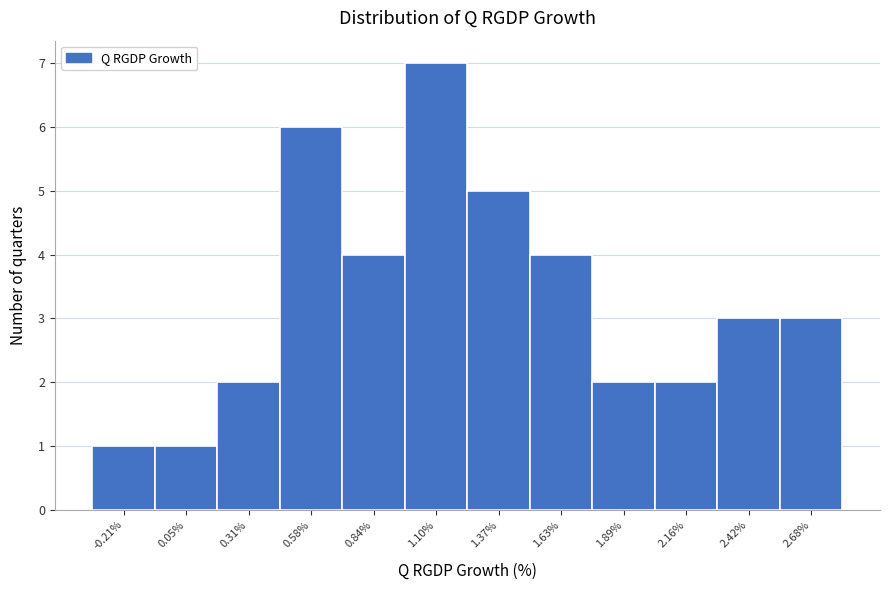

Which range on the x-axis has the tallest bar?

0.95 to 1.25